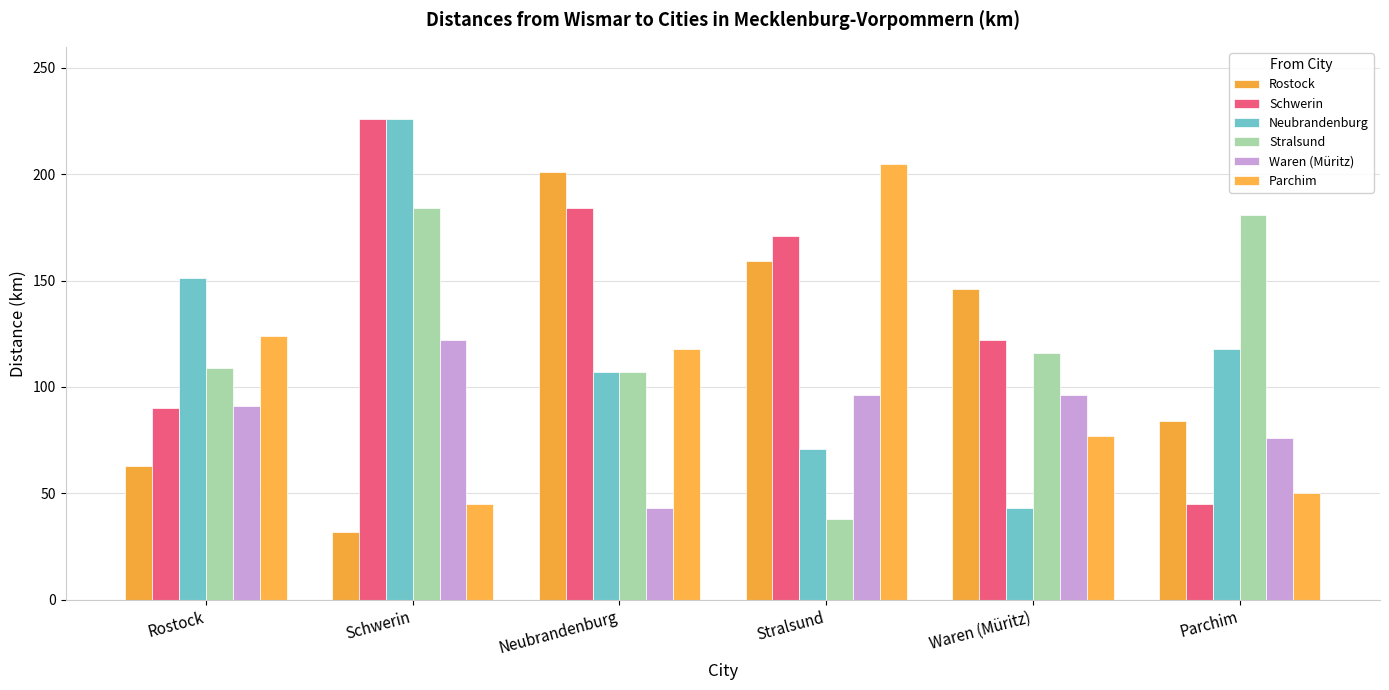

Rank the categories by Rostock value from lowest to highest.

Schwerin, Rostock, Parchim, Waren (Müritz), Stralsund, Neubrandenburg